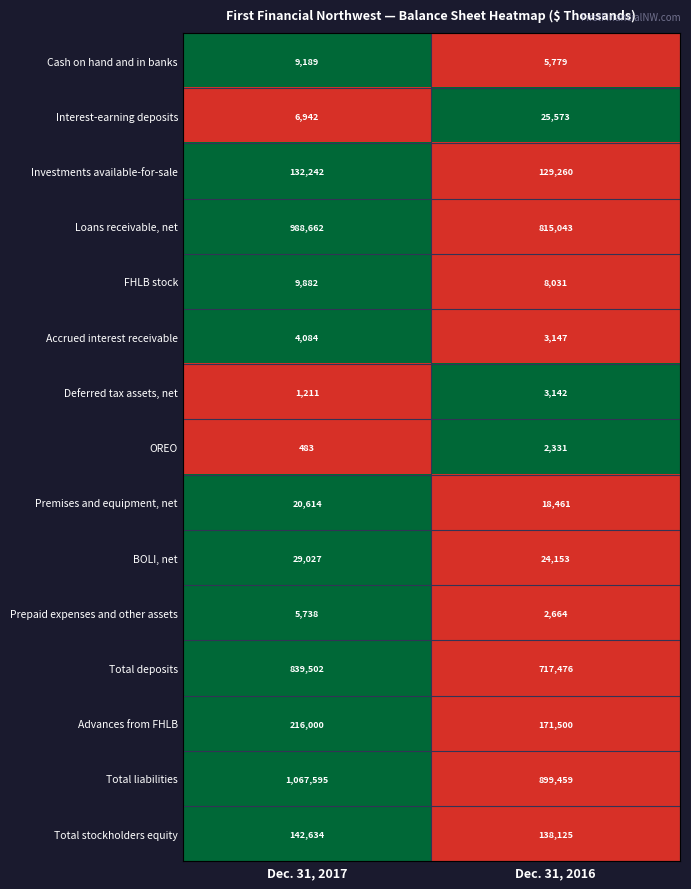

What is the difference between the highest and lowest values at Dec. 31, 2016?

897128